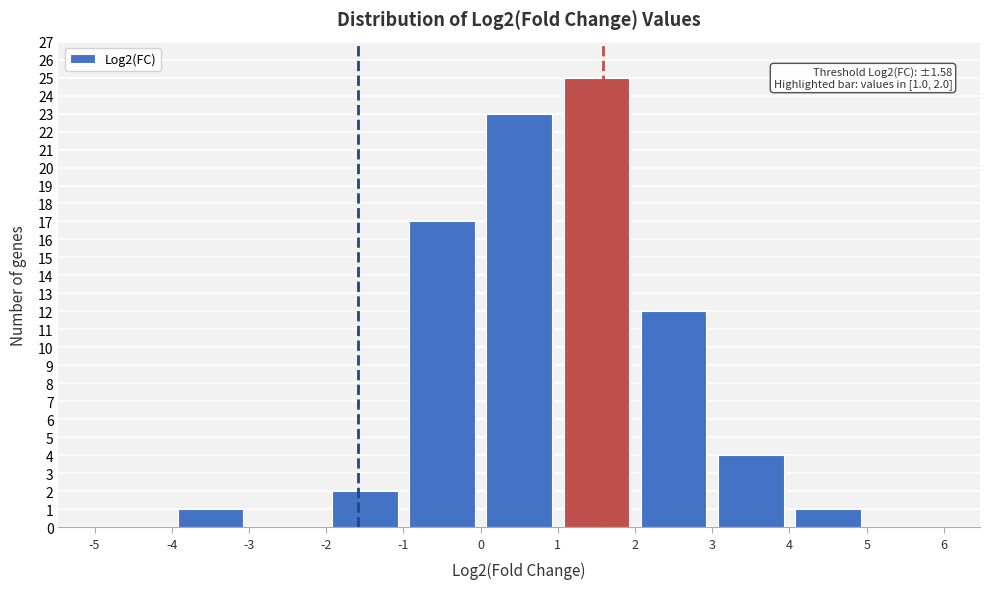

Over which range of the x-axis is the bar tallest?

1 to 2